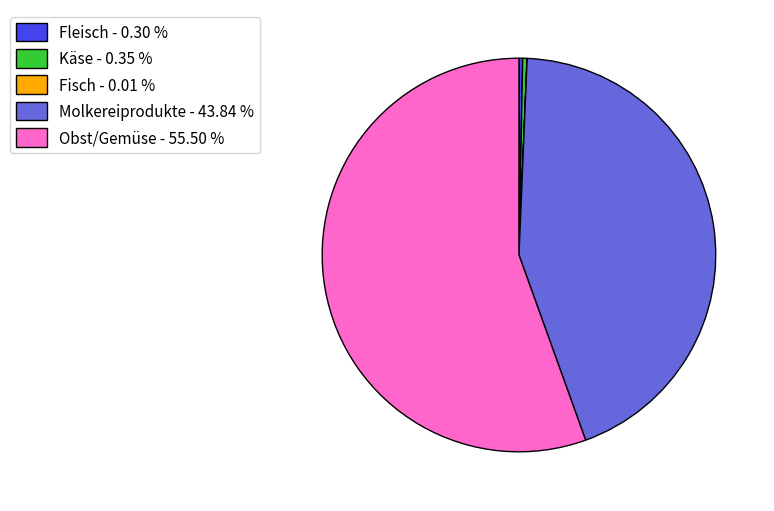

Is there a majority slice in this chart?

Yes